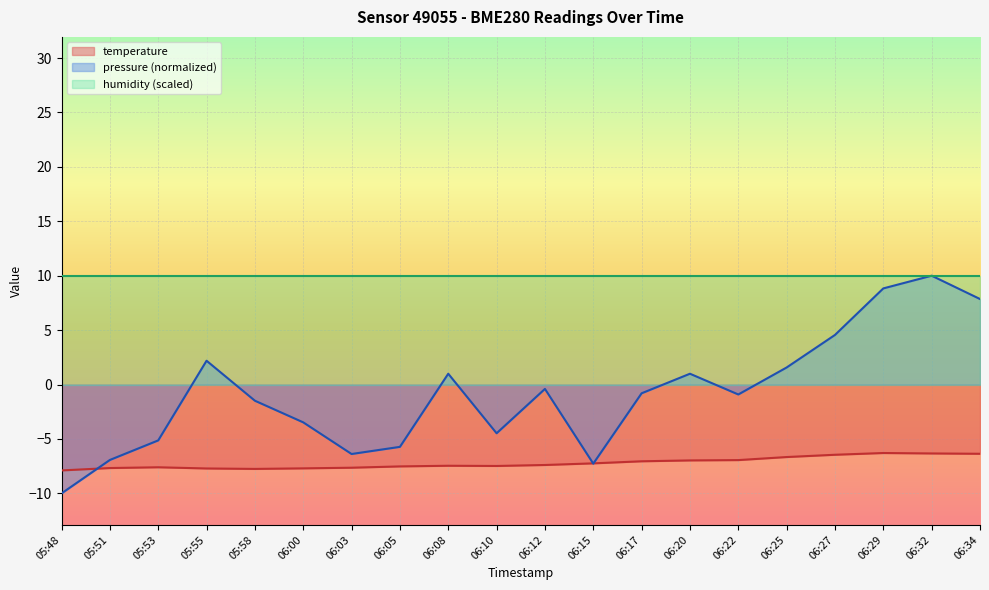

What is the label of the 12th point from the left?

06:15